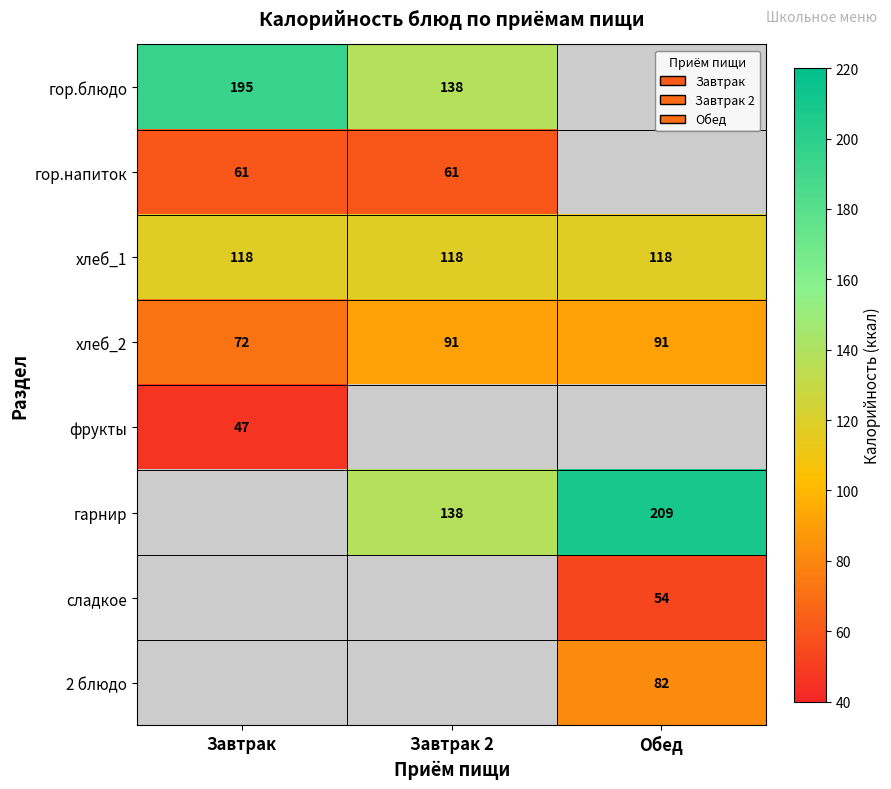

The 2 блюдо series shows 133 at Обед. True or false?

False